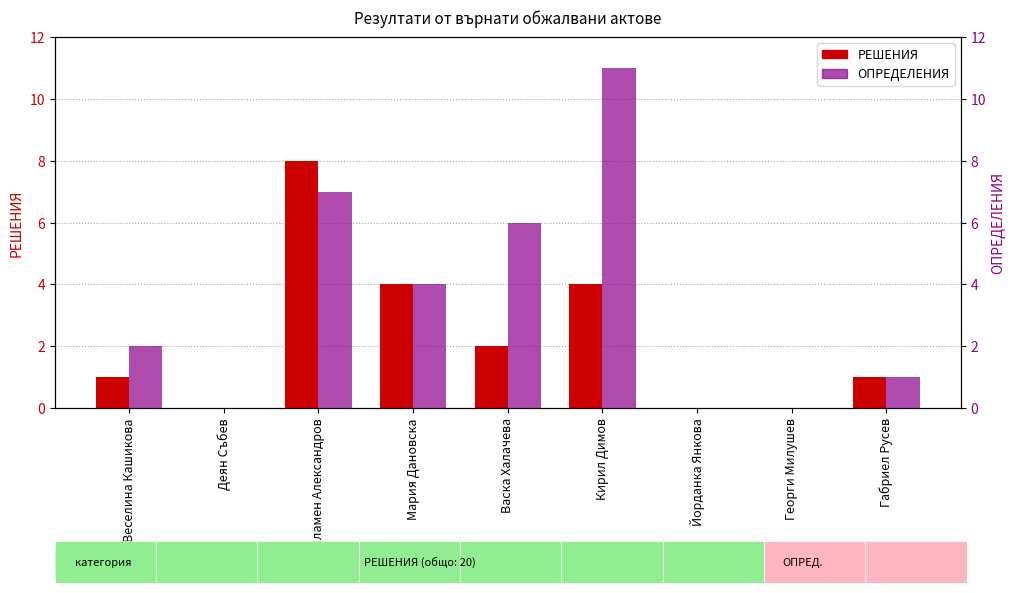

List the series in order of their peak value, lowest first.

РЕШЕНИЯ, ОПРЕДЕЛЕНИЯ